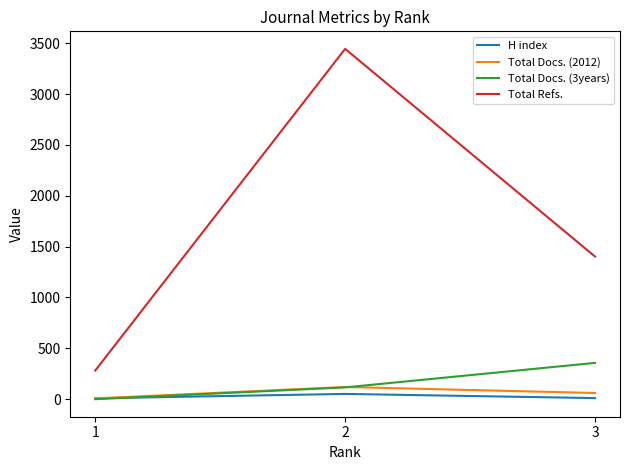

How many lines are shown in the chart?

4